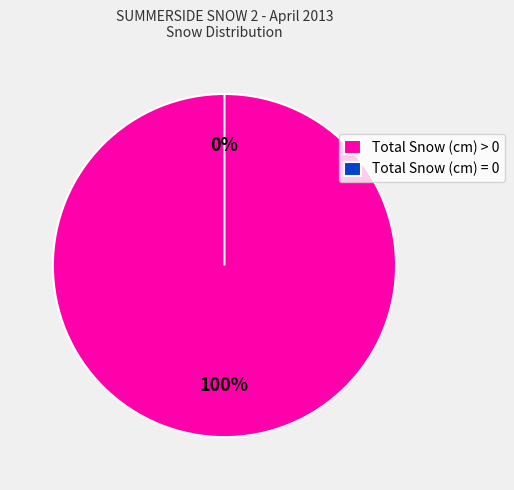

Combined, do Total Snow (cm) > 0 and Total Snow (cm) = 0 account for over 50%?

Yes